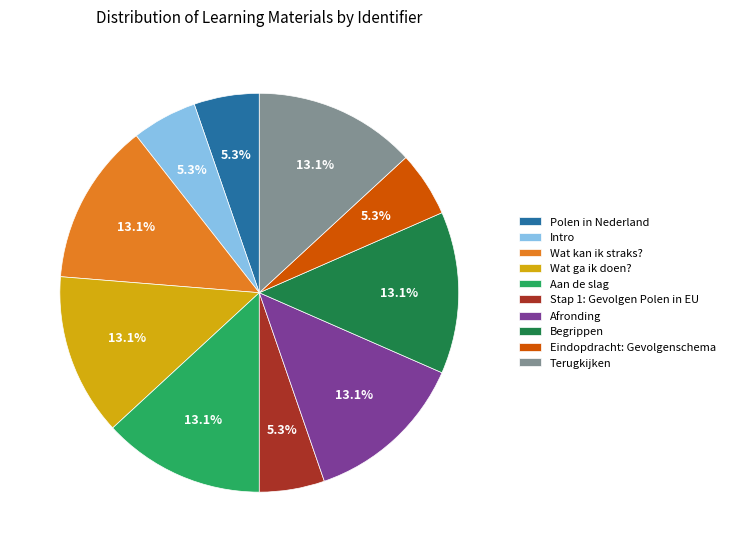

Does Polen in Nederland represent more than half of the total?

No